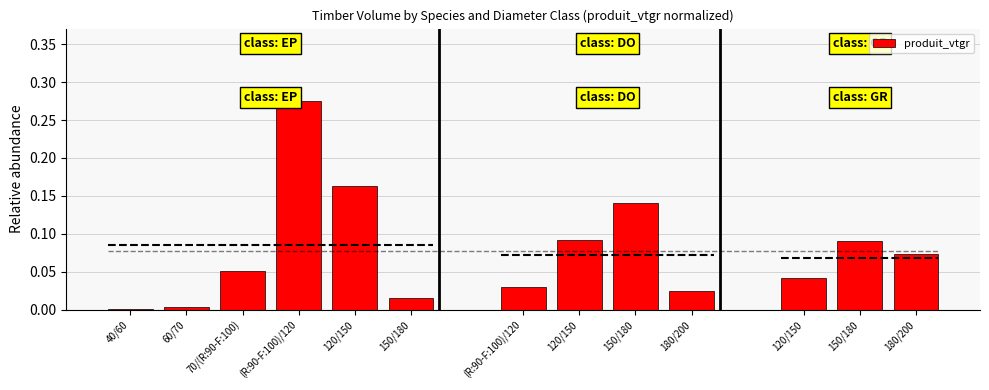

The chart shows a value of 0.1 at 180/200. True or false?

True